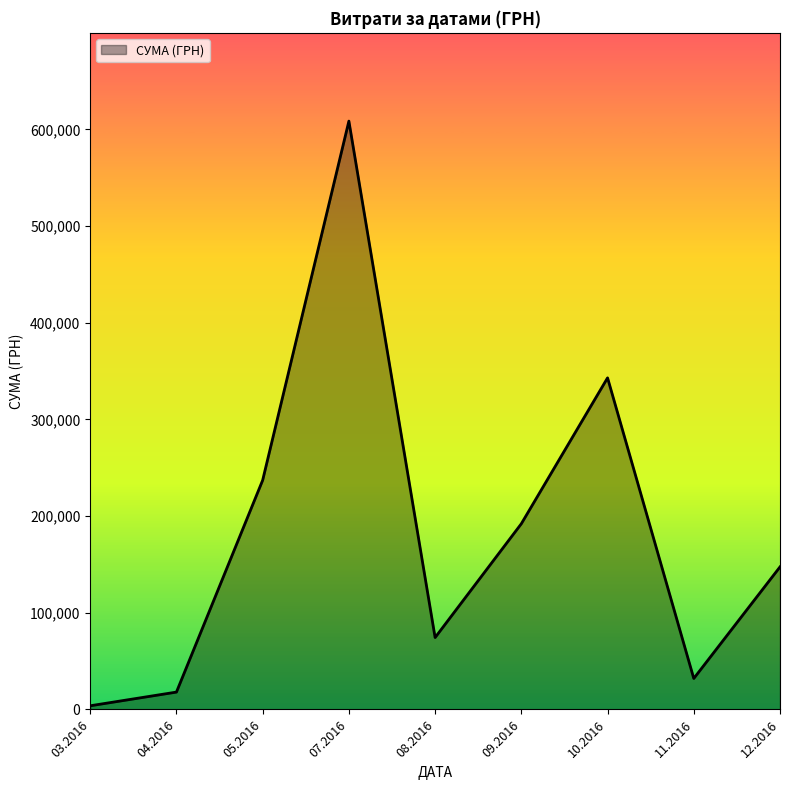

Rank the categories by value from lowest to highest.

03.2016, 04.2016, 11.2016, 08.2016, 12.2016, 09.2016, 05.2016, 10.2016, 07.2016